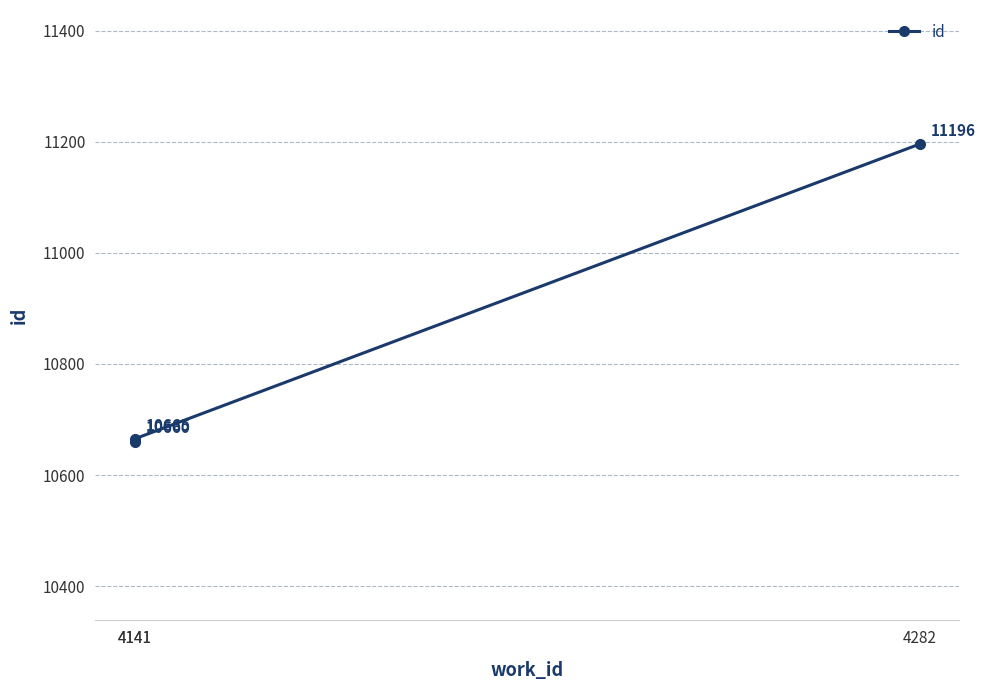

True or false: the data shows 10665 at 4141.

True